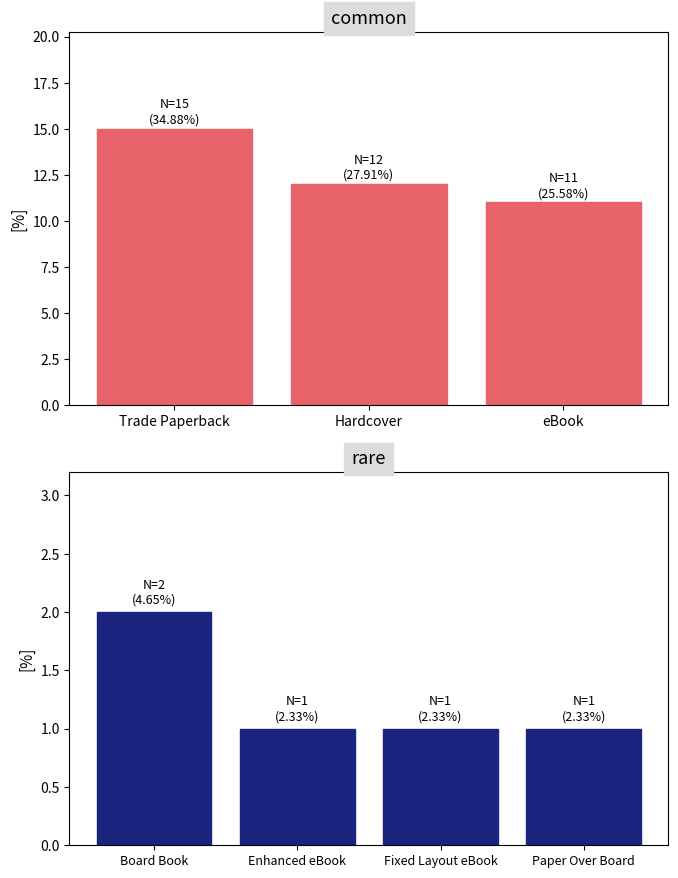

How many data points are less than 2?

3